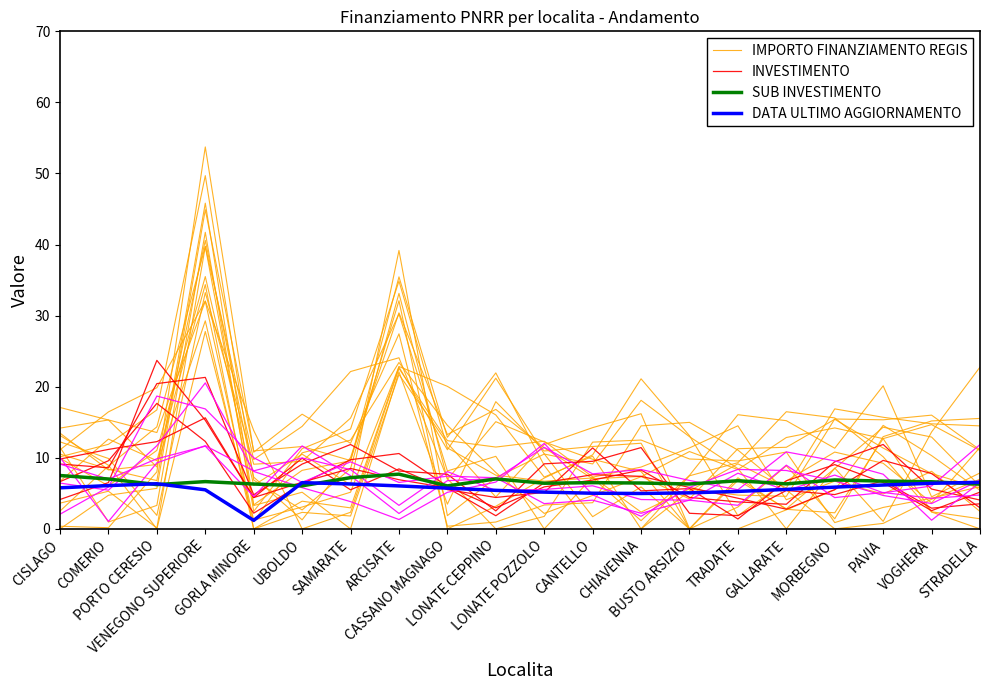

How many data points in IMPORTO FINANZIAMENTO REGIS are above 9?

10